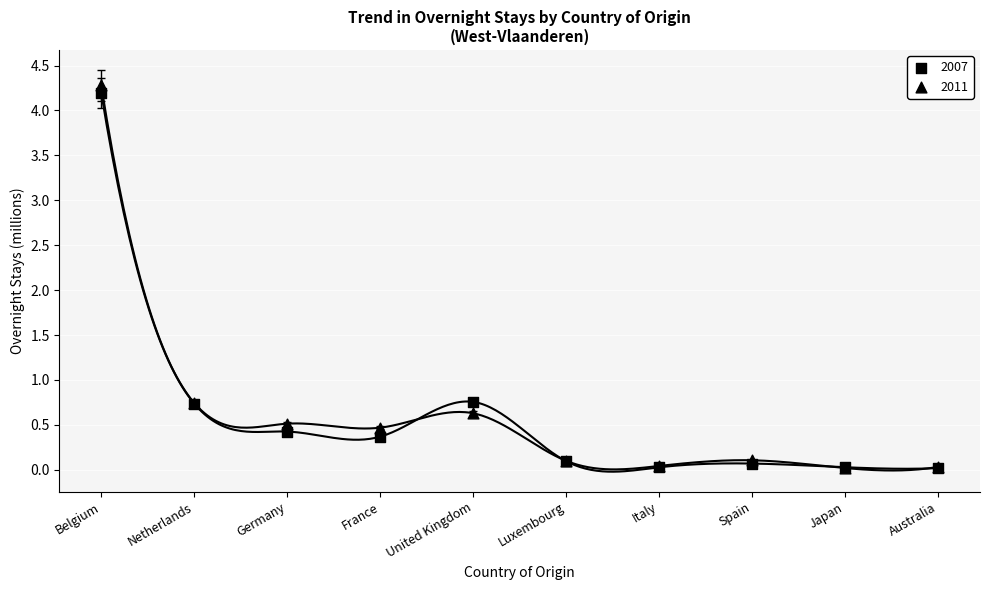

What are all the series names shown in the legend?

2007, 2011